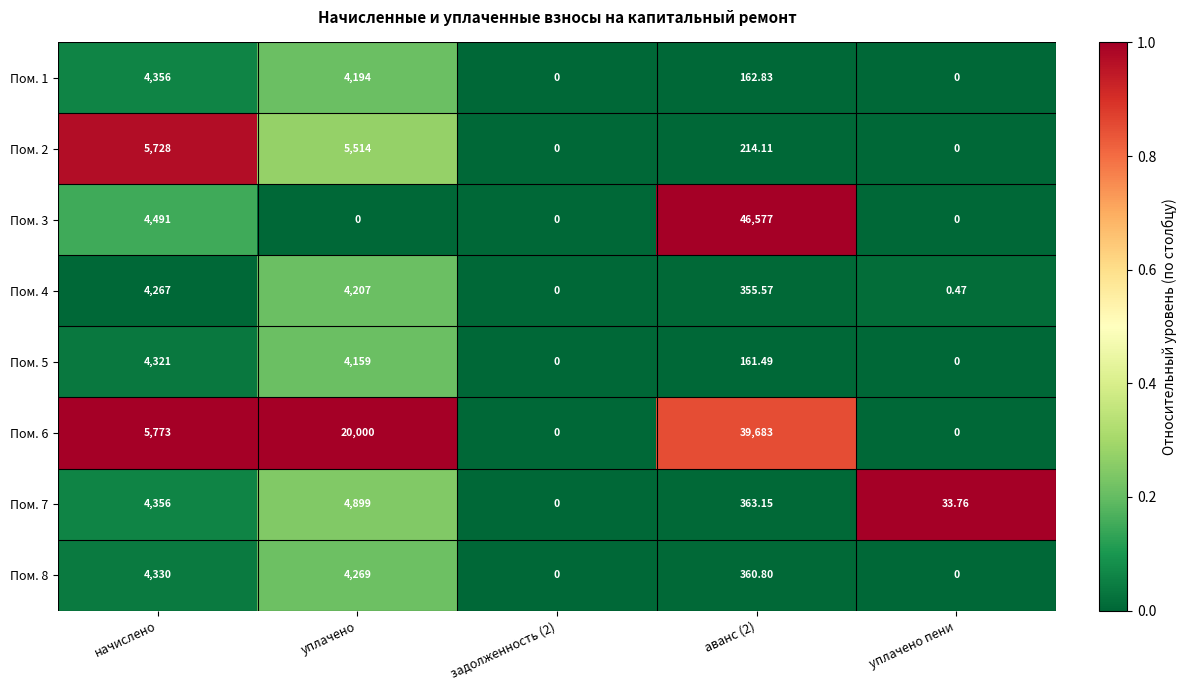

Which category has the highest value in the Пом. 2 series?

начислено